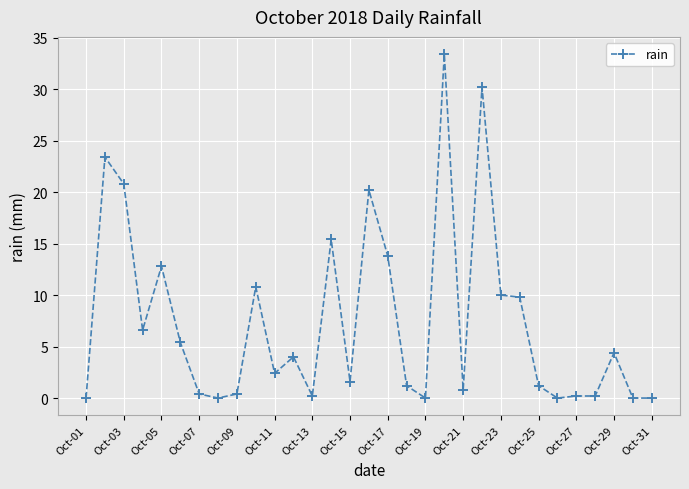

How many data points are less than 2?

15